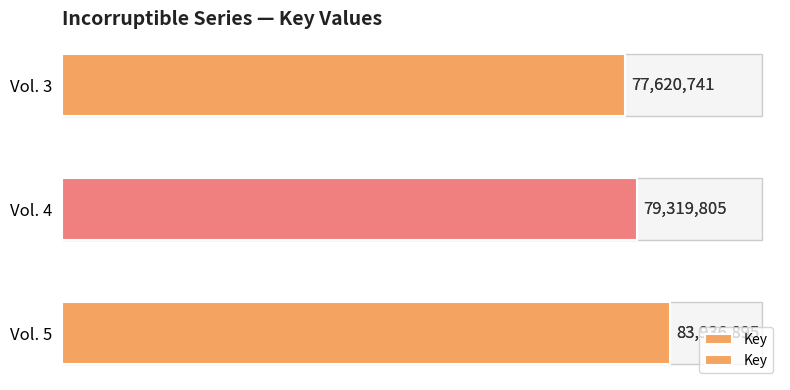

What is the difference between the values at Vol. 4 and Vol. 5?

4617090